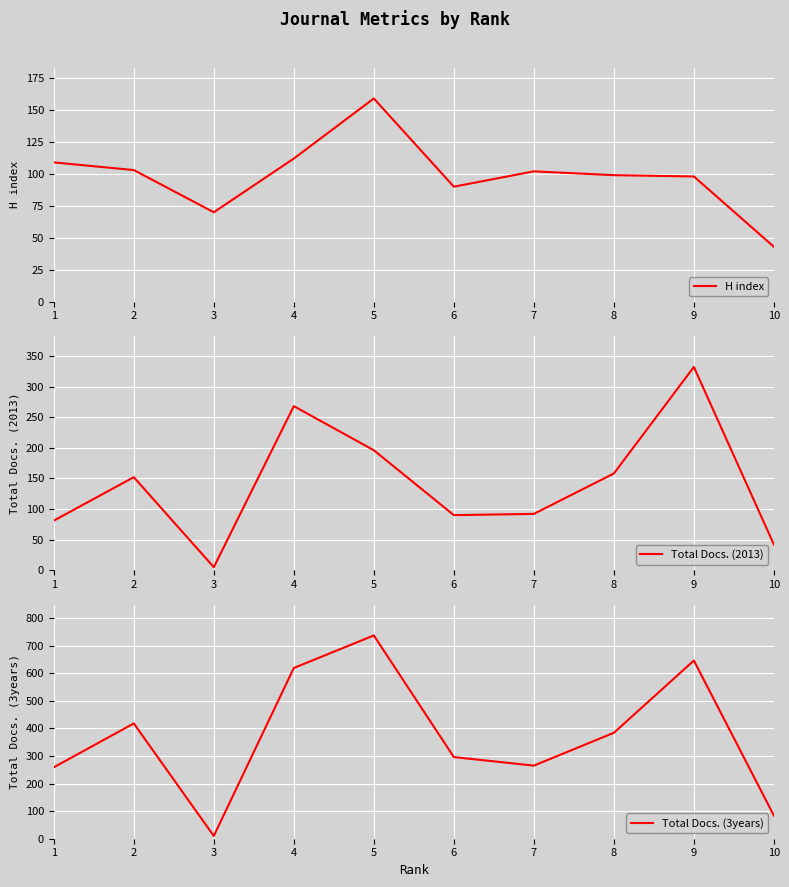

How many series are shown in this chart?

3